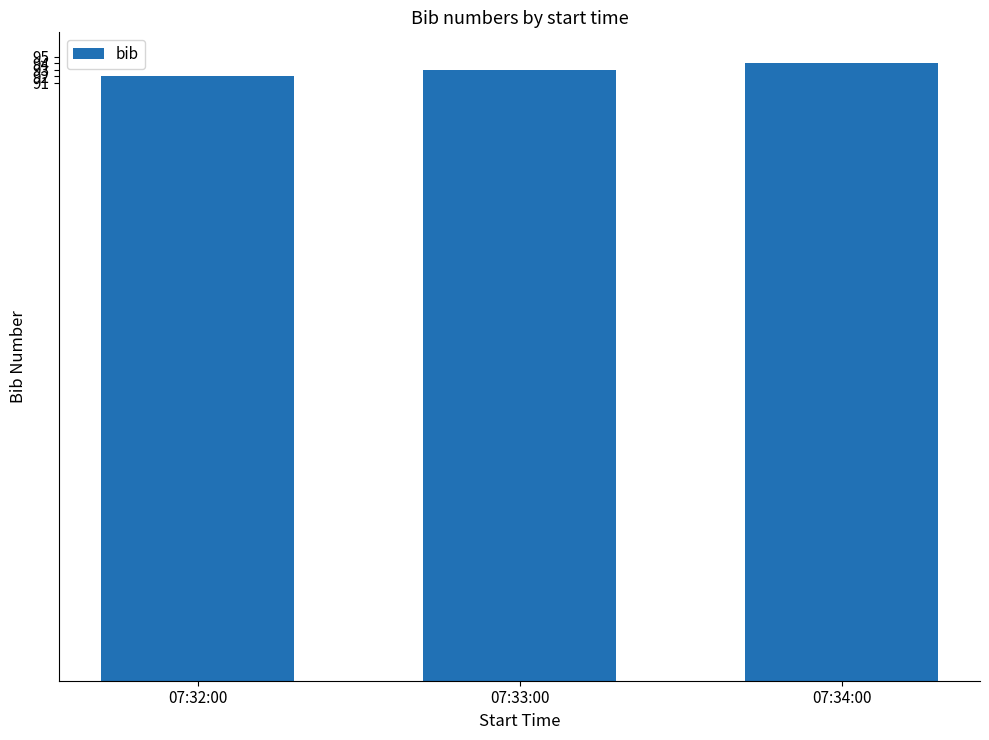

Reading right to left, list all the values displayed in this chart.

07:34:00=94	07:33:00=93	07:32:00=92